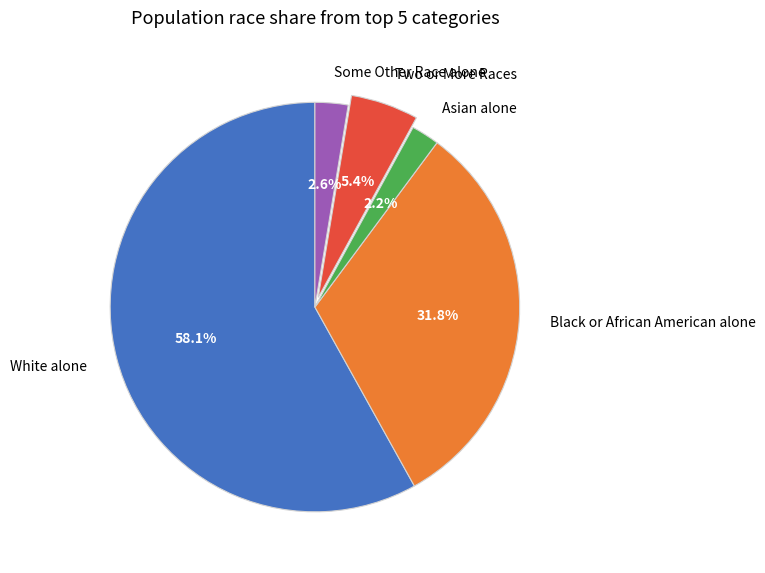

Is there a majority slice in this chart?

Yes